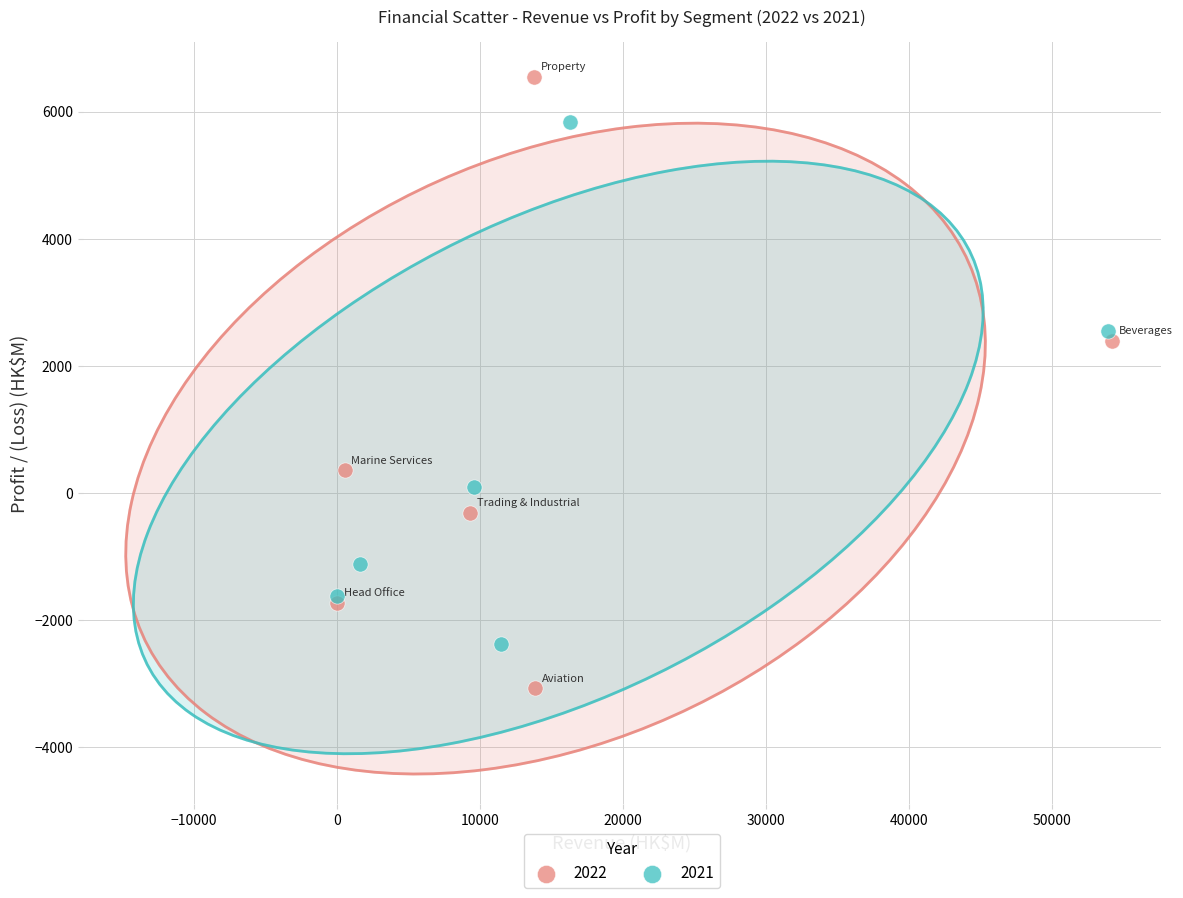

Which series has the widest spread of Y values?

2022